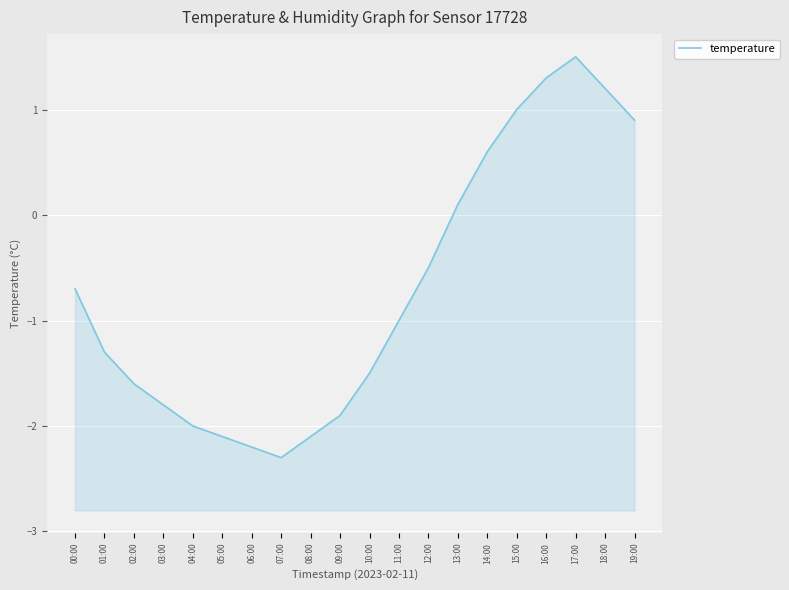

Reading left to right, what are all the values shown in this chart?

-0.7	-1.3	-1.6	-1.8	-2.0	-2.1	-2.2	-2.3	-2.1	-1.9	-1.5	-1.0	-0.5	0.1	0.6	1.0	1.3	1.5	1.2	0.9